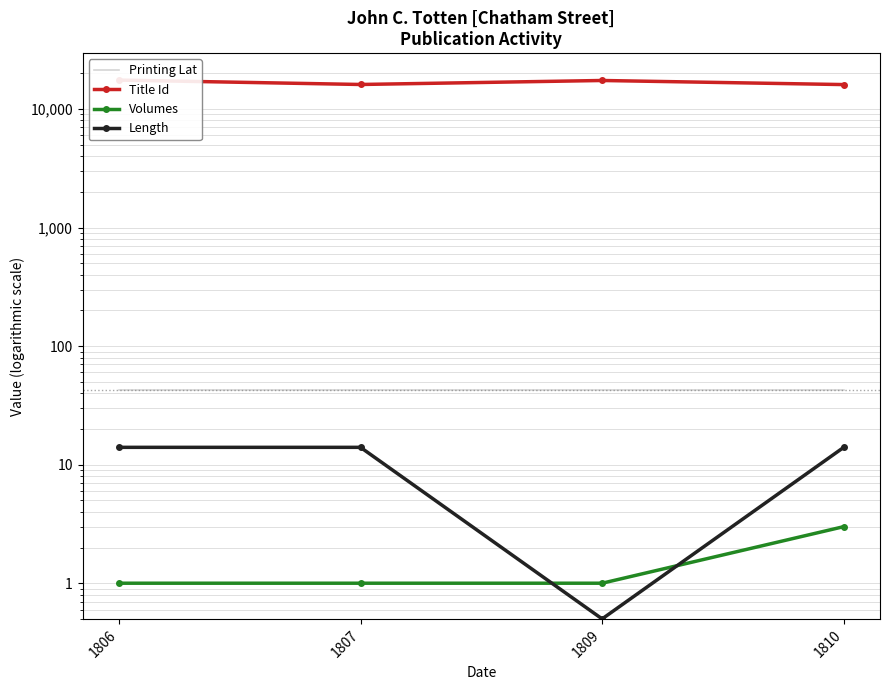

What is the difference between the highest and lowest values at 1809?

17393.5